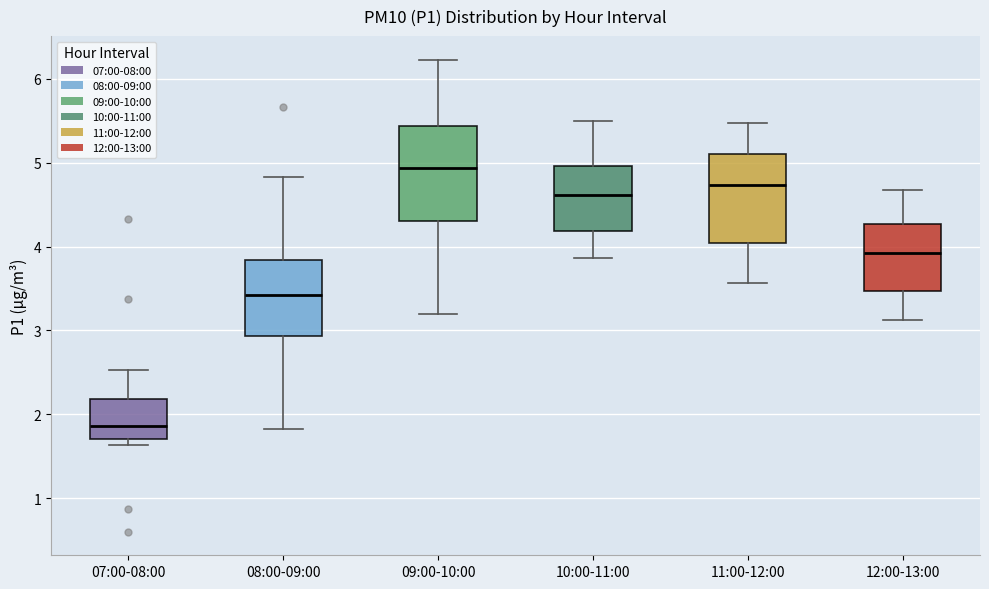

Which box has the lowest median line?

07:00-08:00